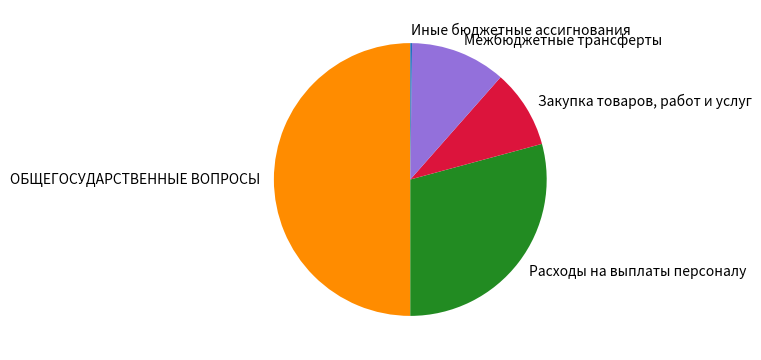

What is the largest slice in the pie chart?

ОБЩЕГОСУДАРСТВЕННЫЕ ВОПРОСЫ